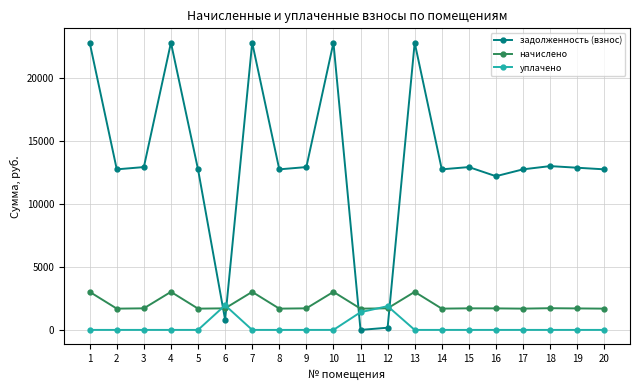

At which label is задолженность (взнос) closest to 11414?

16